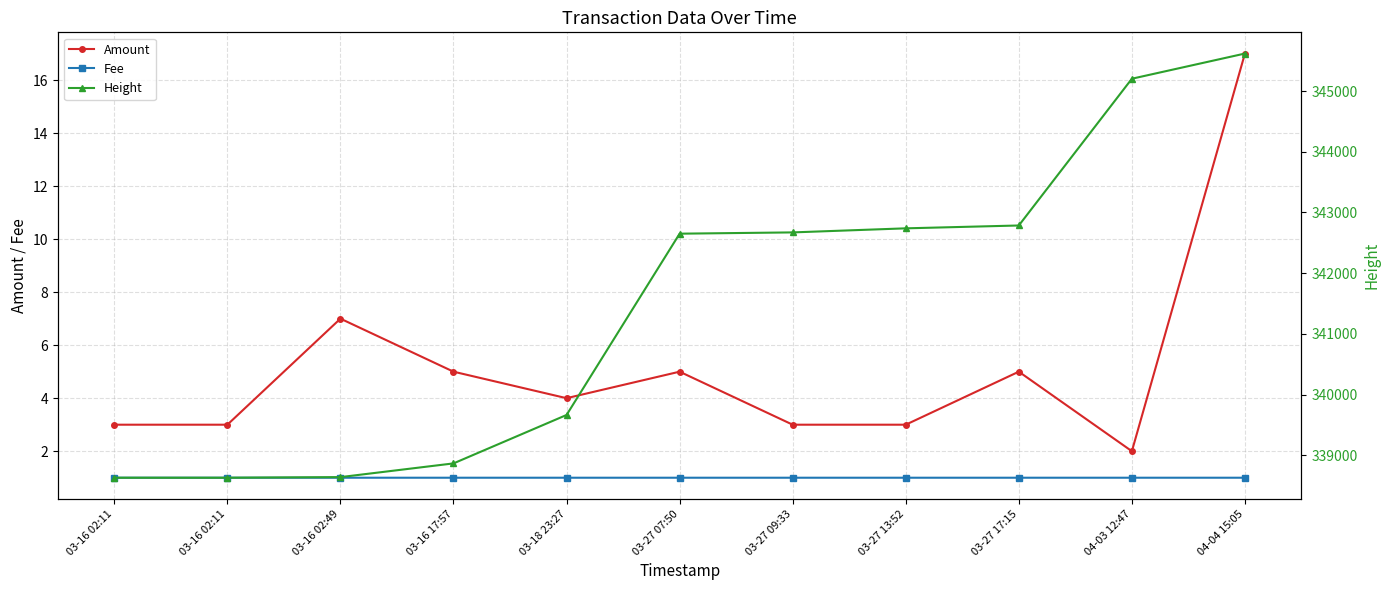

Is the value of Height at 03-18 23:27 greater than the value of Fee at 03-16 02:49?

Yes